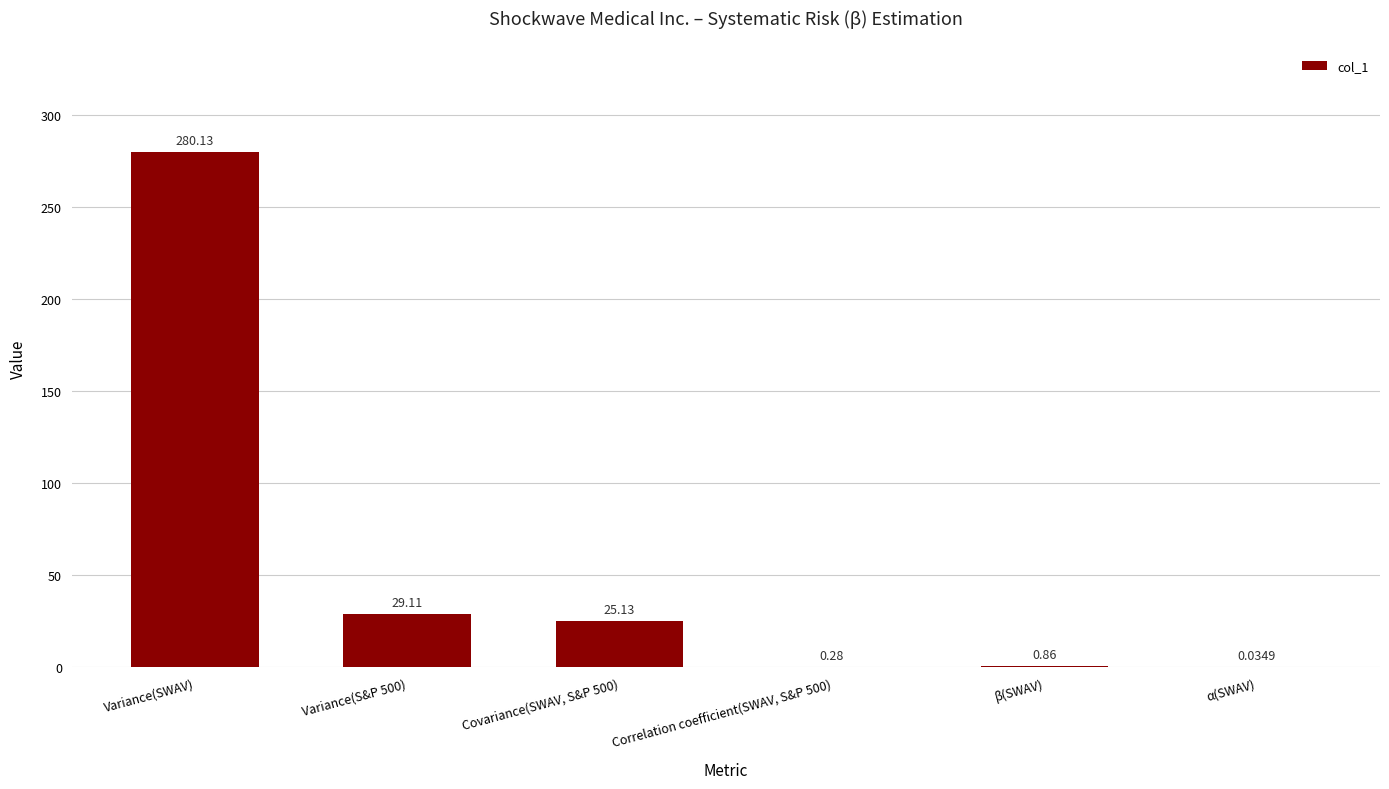

Which category has the highest value across all series?

Variance(SWAV)